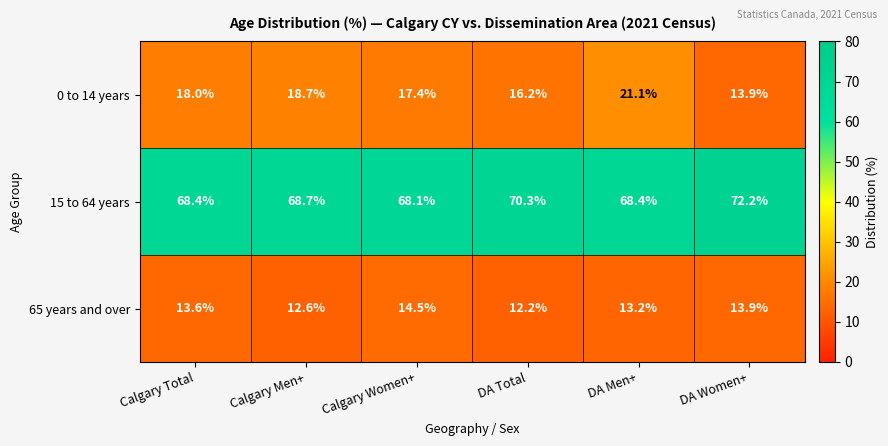

Read the 65 years and over value at Calgary Men+.

12.6